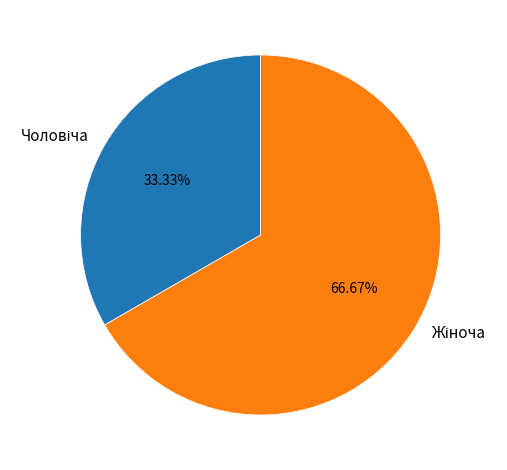

Is there a majority slice in this chart?

Yes